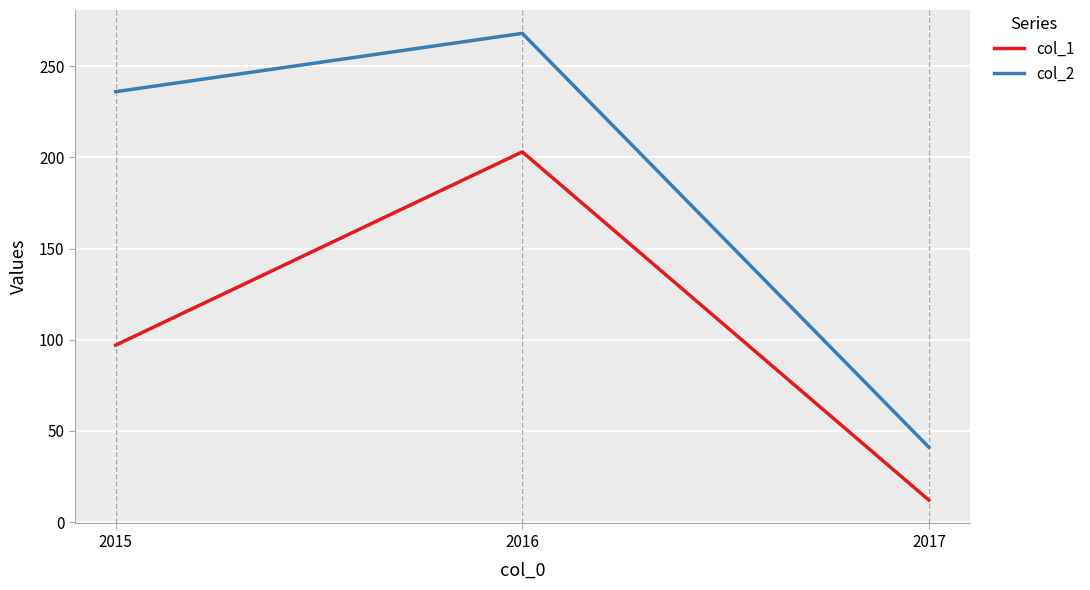

Count the col_2 values in the range 41 to 268.

3